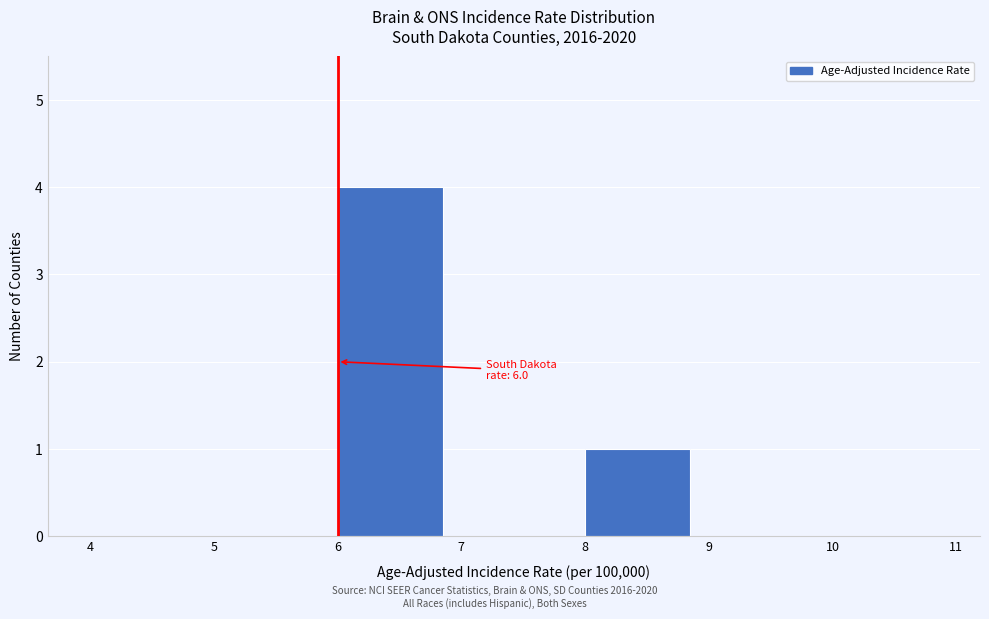

Which range on the x-axis has the tallest bar?

6 to 7